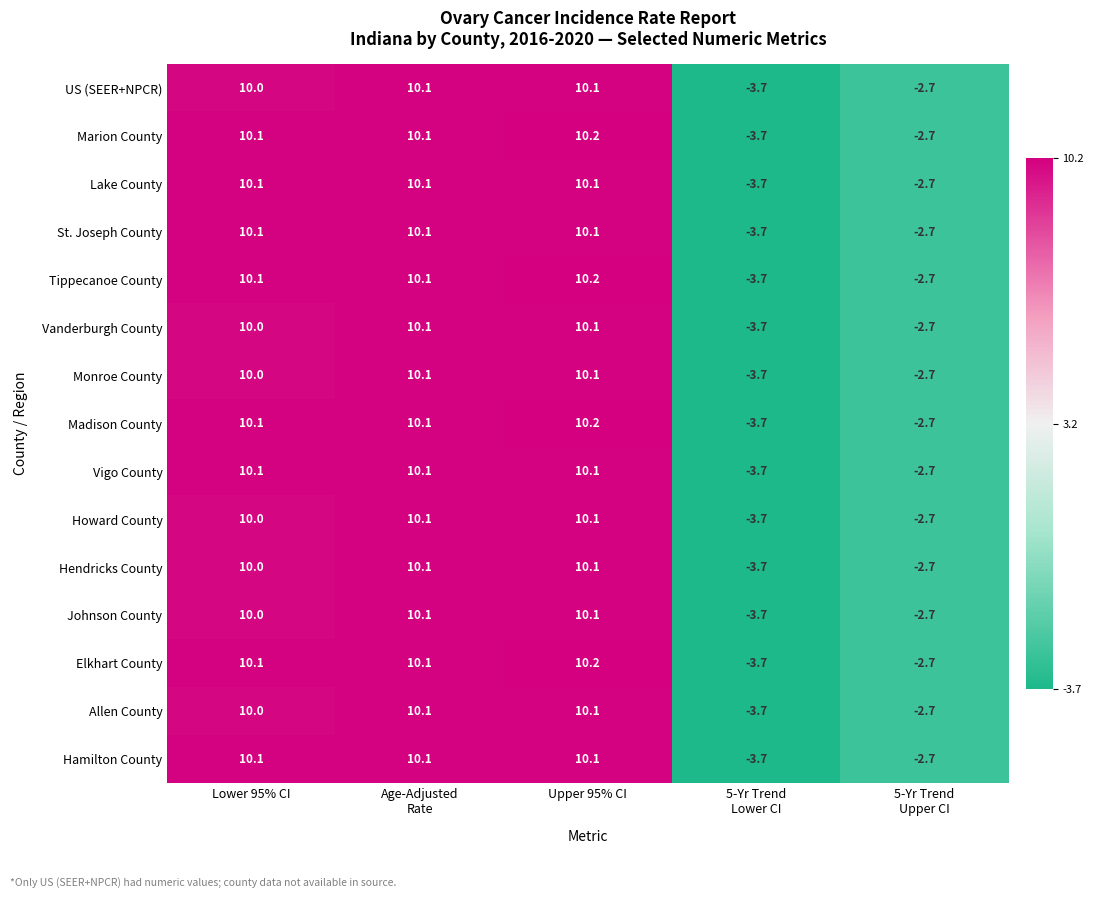

How many series are shown in this chart?

15